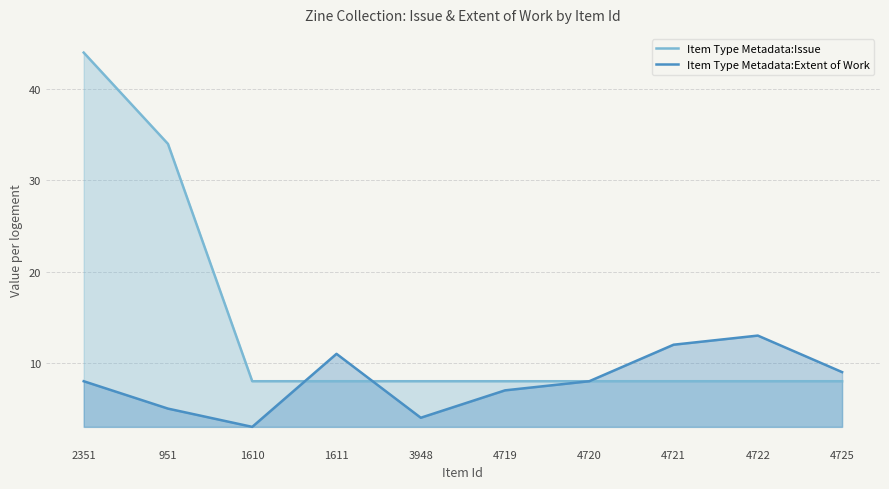

What is the difference between the maximum and minimum values in the Item Type Metadata:Extent of Work series?

10